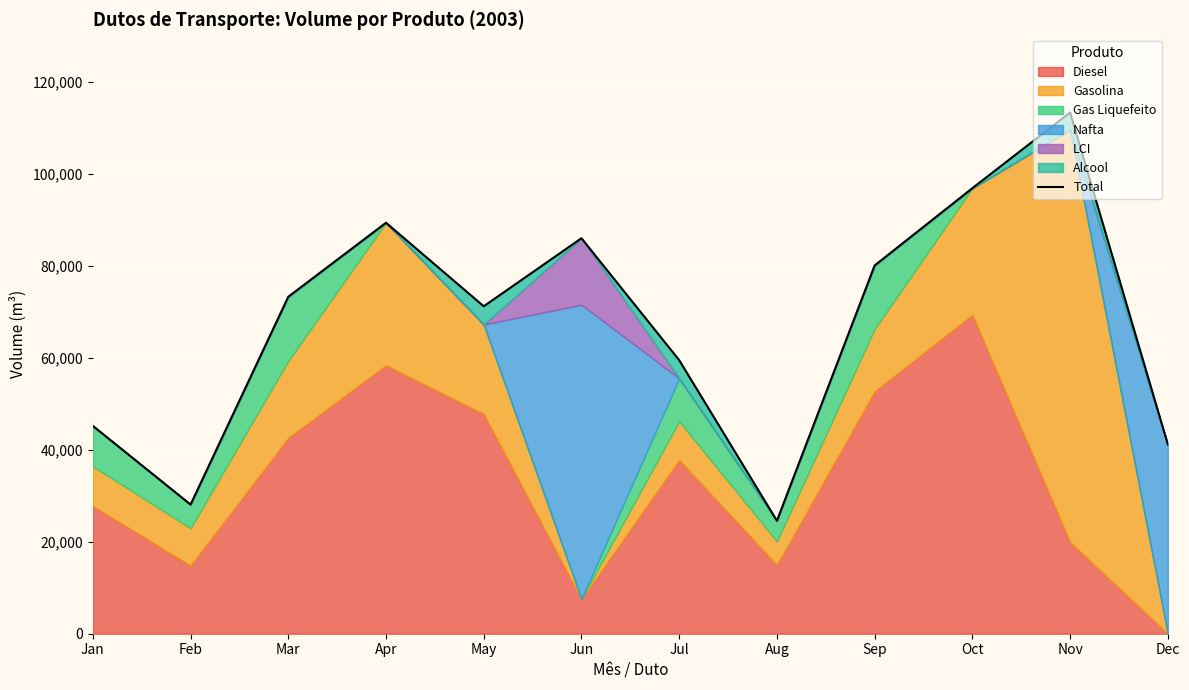

Where is the data nearest to the value 68998?

May